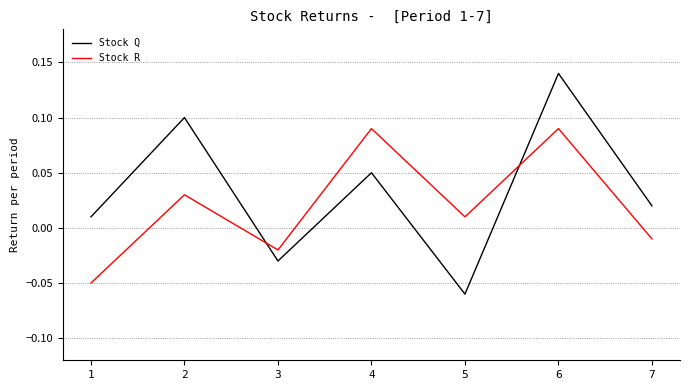

Which category has the highest value in the Stock Q series?

6